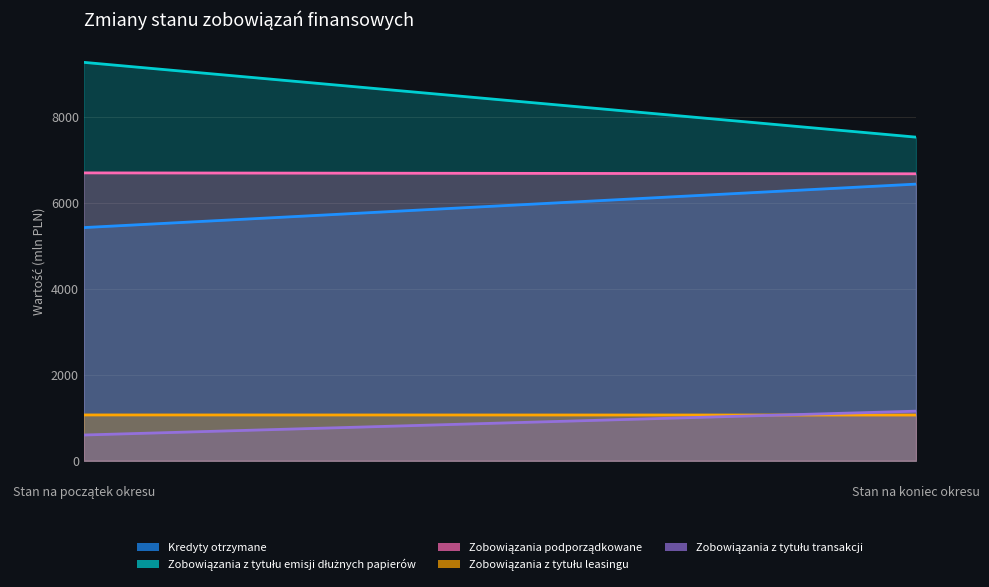

At Stan na koniec okresu, list the series in order from largest to smallest.

Zobowiązania z tytułu emisji dłużnych papierów, Zobowiązania podporządkowane, Kredyty otrzymane, Zobowiązania z tytułu transakcji, Zobowiązania z tytułu leasingu